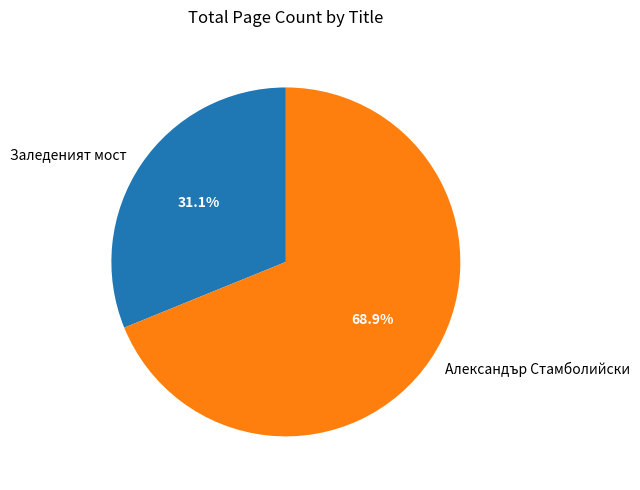

Approximately how many times larger is the value at Александър Стамболийски compared to Заледеният мост?

2.2